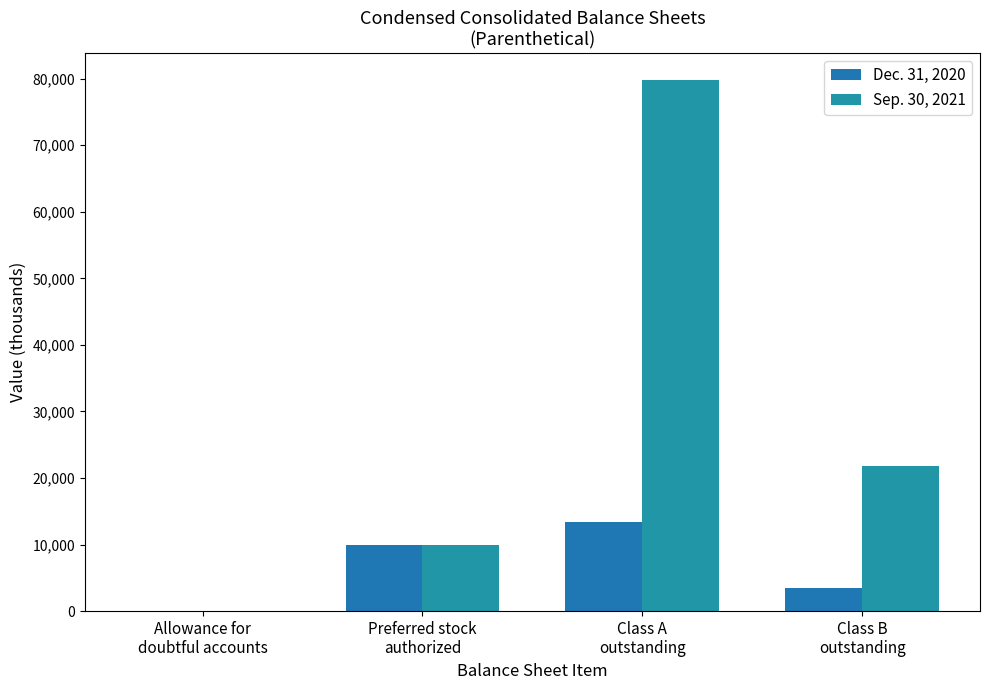

Where does the Sep. 30, 2021 series first go above 21850?

Class A
outstanding